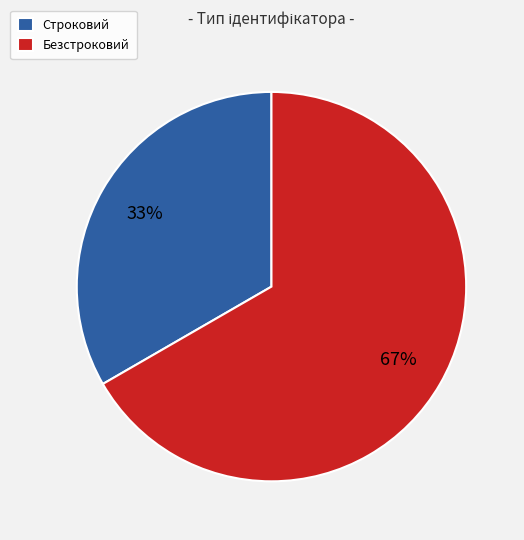

What percentage is the Безстроковий slice, to the nearest percent?

67%